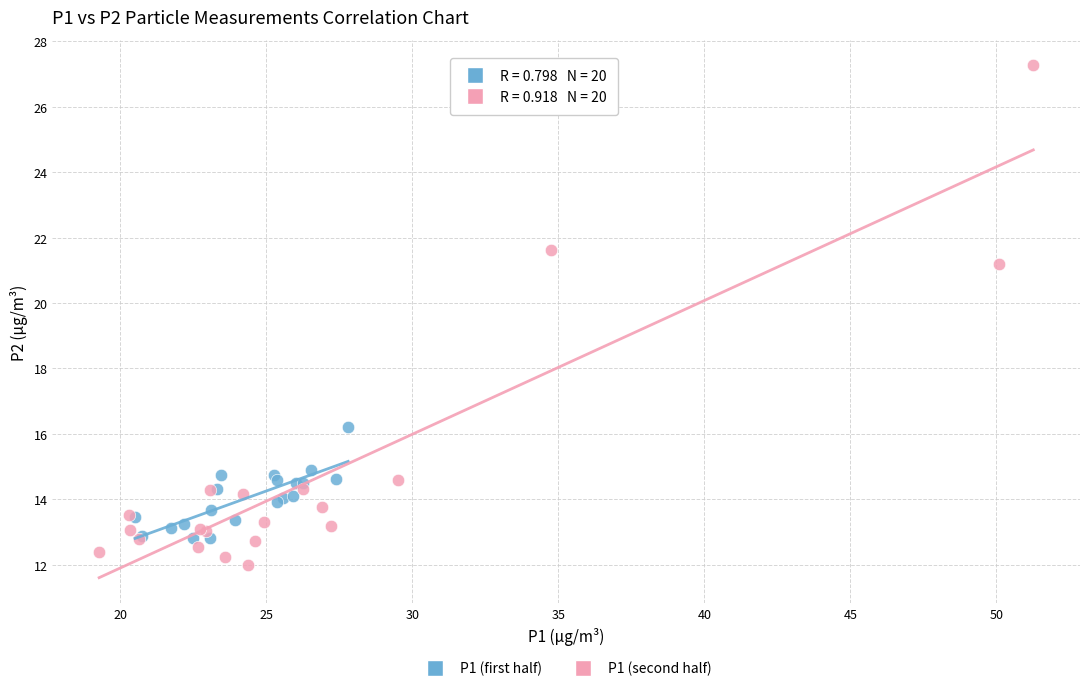

Which series contains the highest Y value?

P1 (second half)